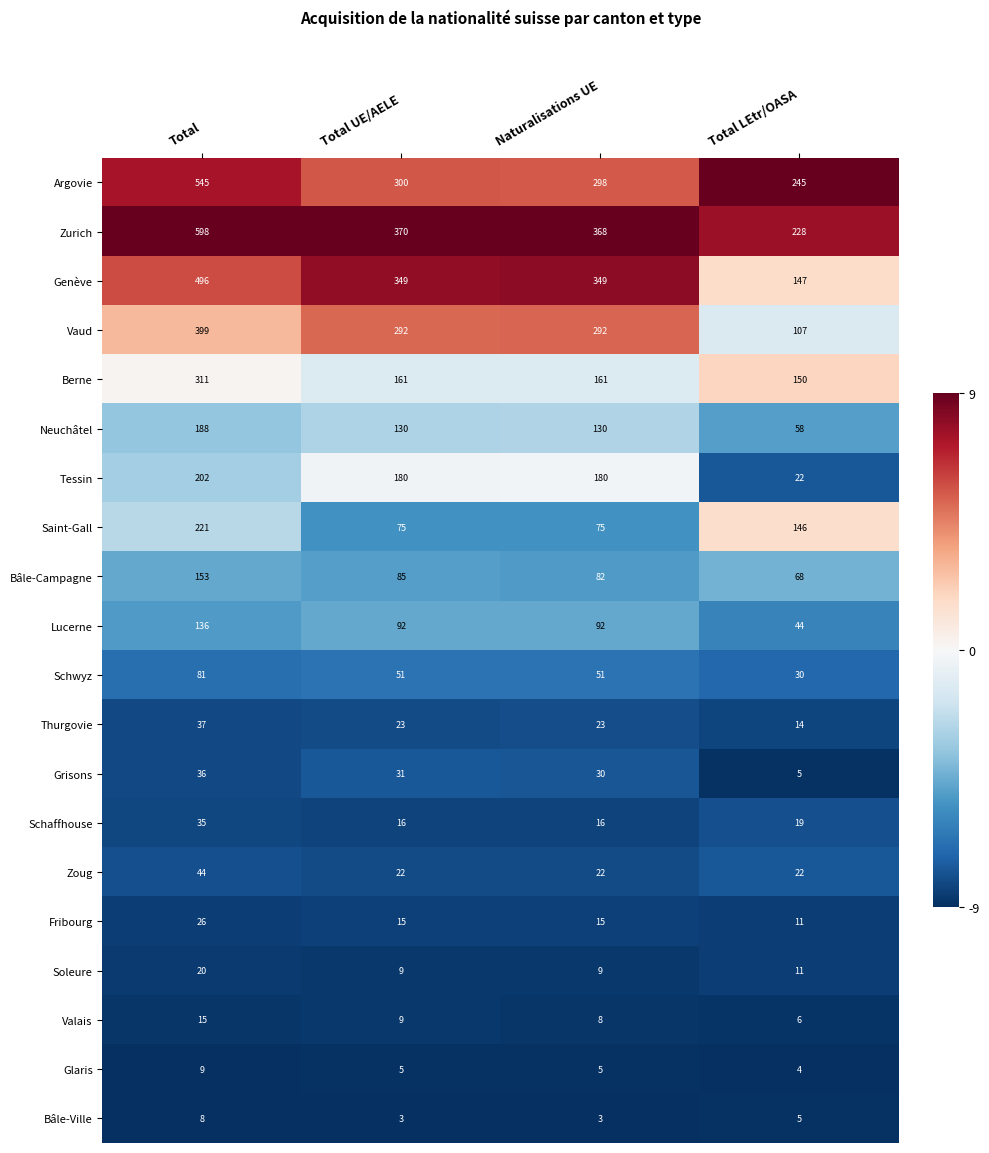

The value of Bâle-Campagne at Naturalisations UE is 82. True or false?

True